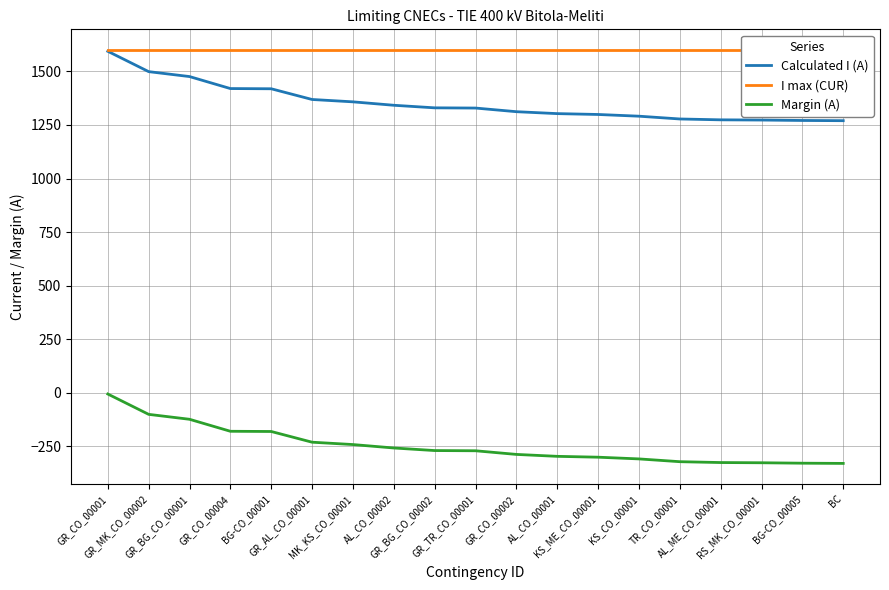

True or false: Margin (A) has more than 0 interior local peaks.

False